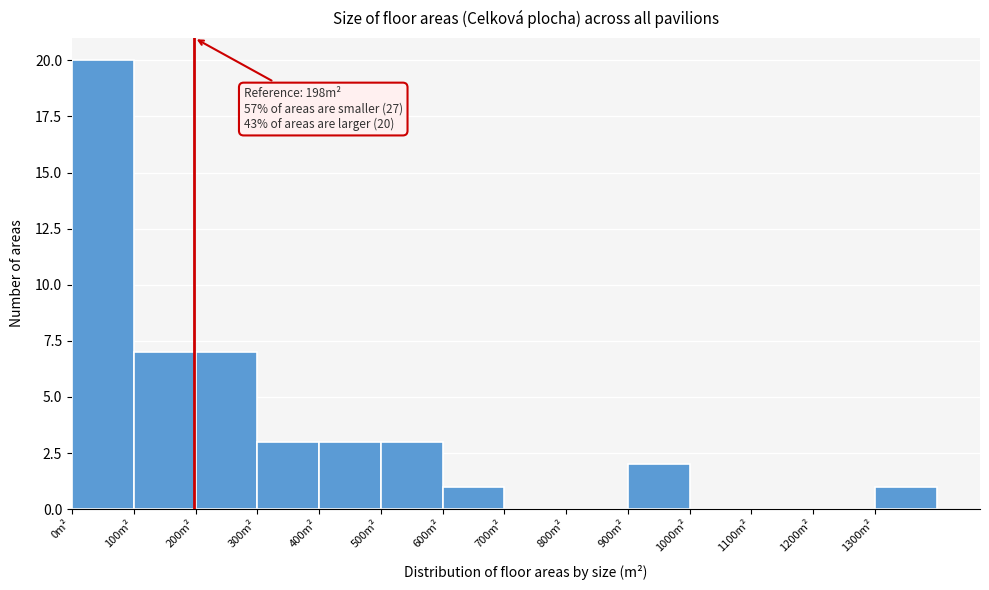

Which range on the x-axis has the tallest bar?

0 to 100